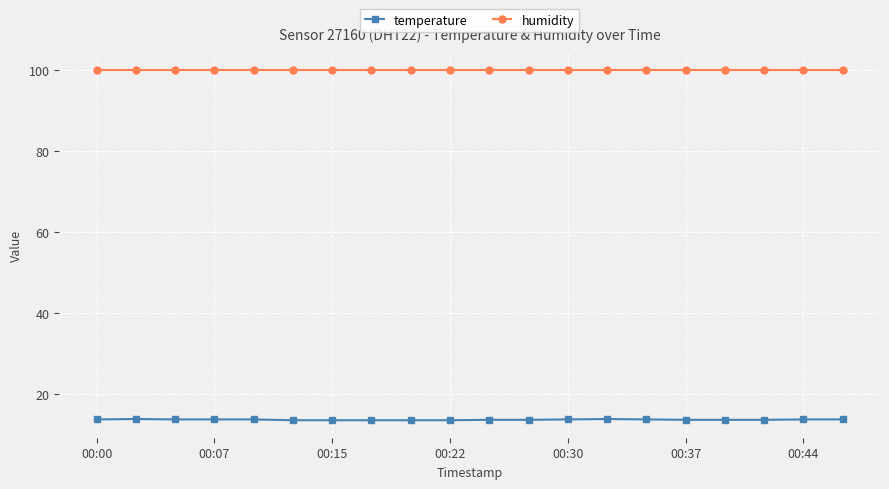

Which series has the widest spread of values?

temperature